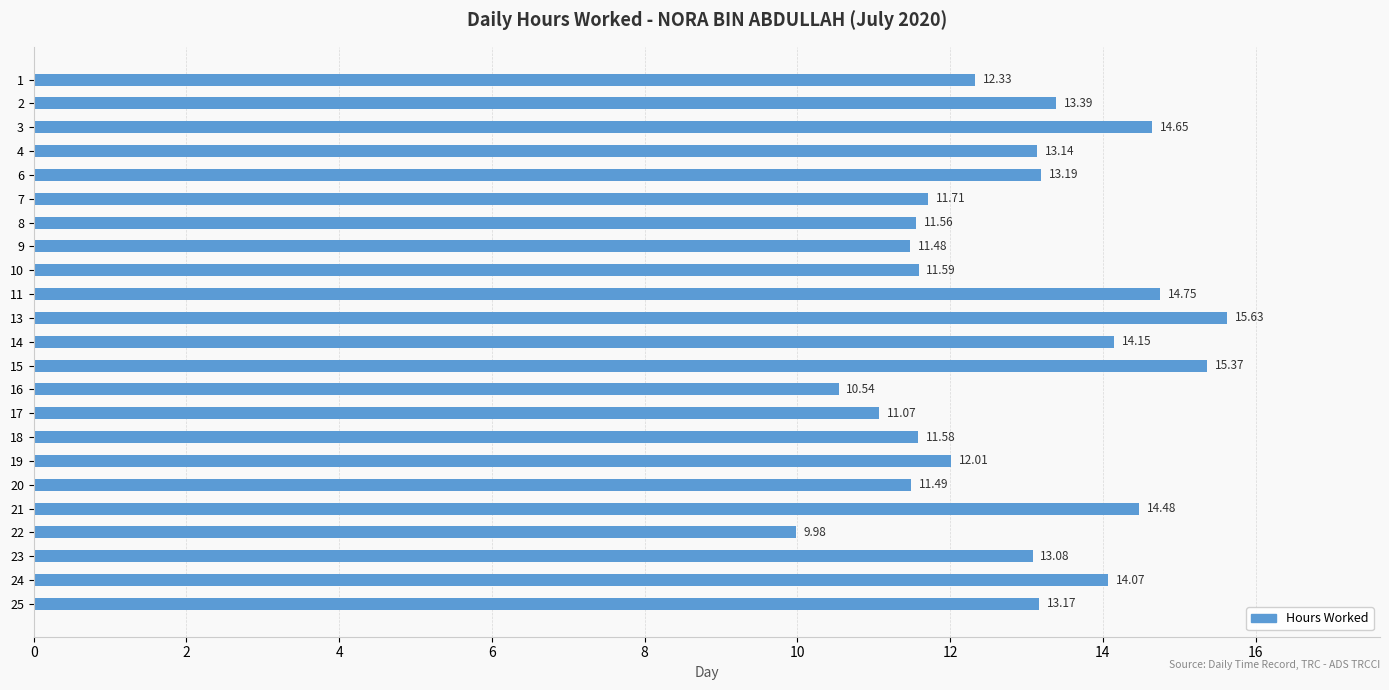

List the labels in order of value, largest first.

13, 15, 11, 3, 21, 14, 24, 2, 6, 25, 4, 23, 1, 19, 7, 10, 18, 8, 20, 9, 17, 16, 22